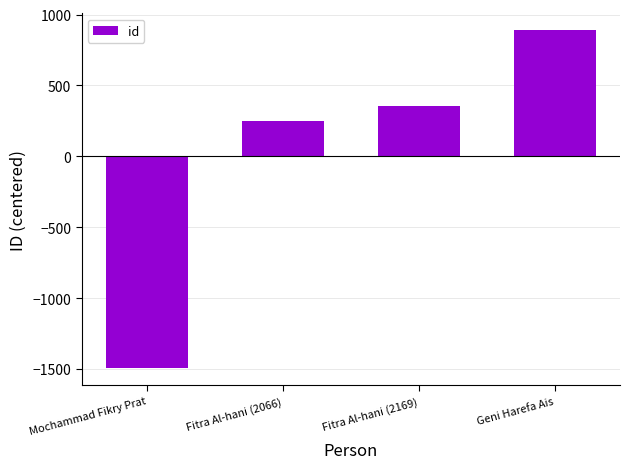

What is the difference between the maximum and second lowest values?

636.0